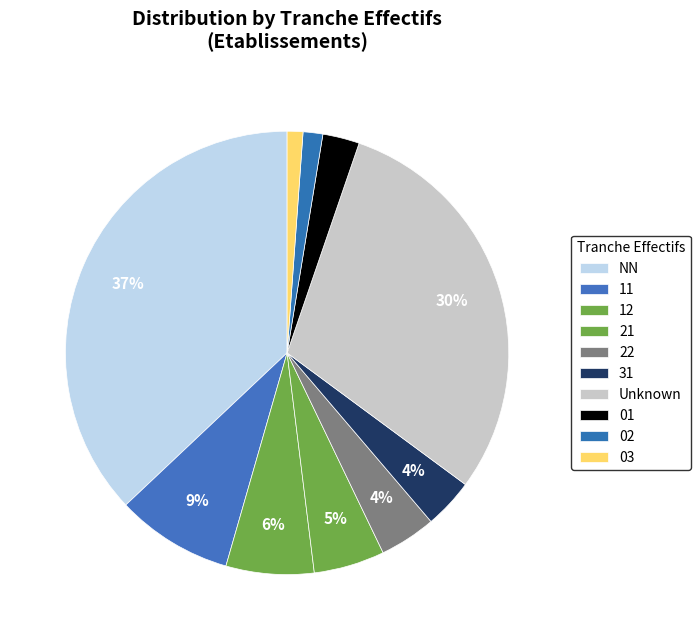

What is the smallest slice in the pie chart?

03